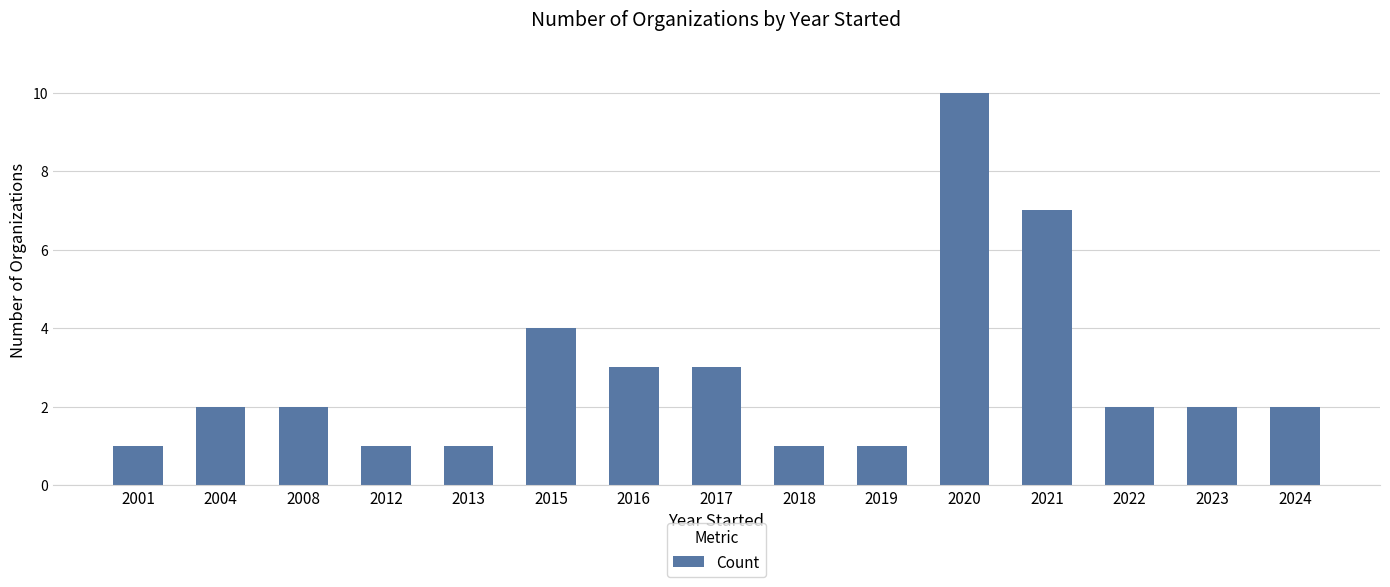

Reading right to left, what are all the values shown in this chart?

2	2	2	7	10	1	1	3	3	4	1	1	2	2	1